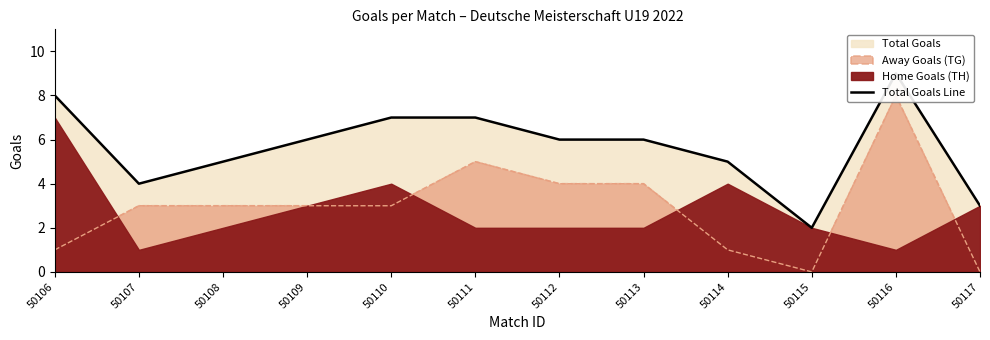

Rank the categories by value from highest to lowest.

50116, 50106, 50110, 50111, 50109, 50112, 50113, 50108, 50114, 50107, 50117, 50115